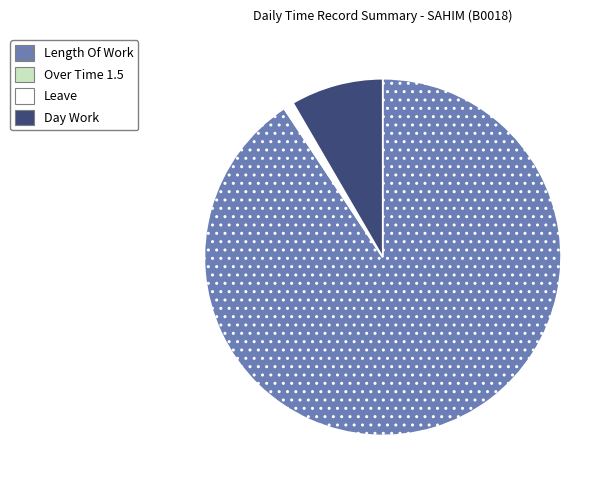

Is there a majority slice in this chart?

Yes